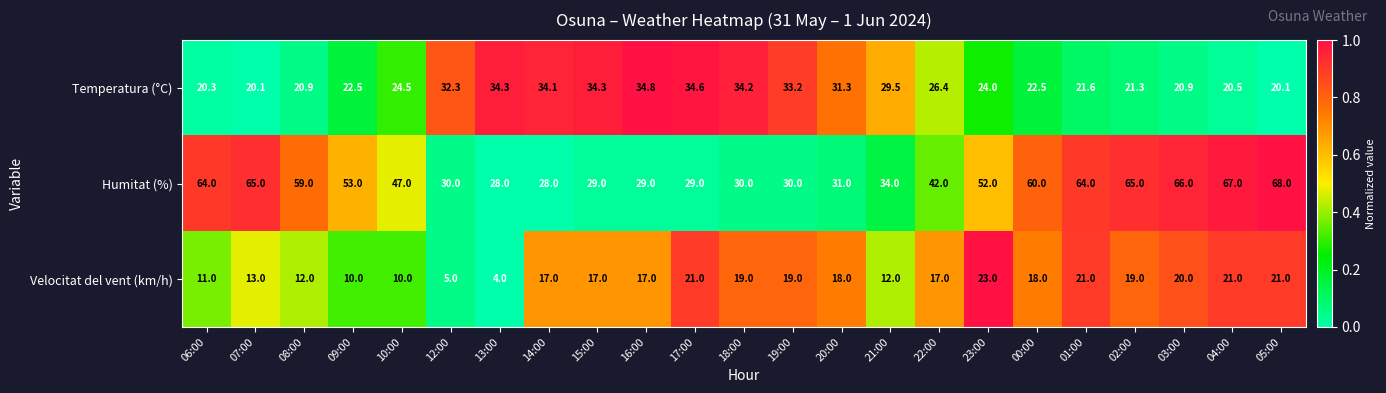

What is the sum of the Humitat (%) values at 02:00 and 04:00?

132.0